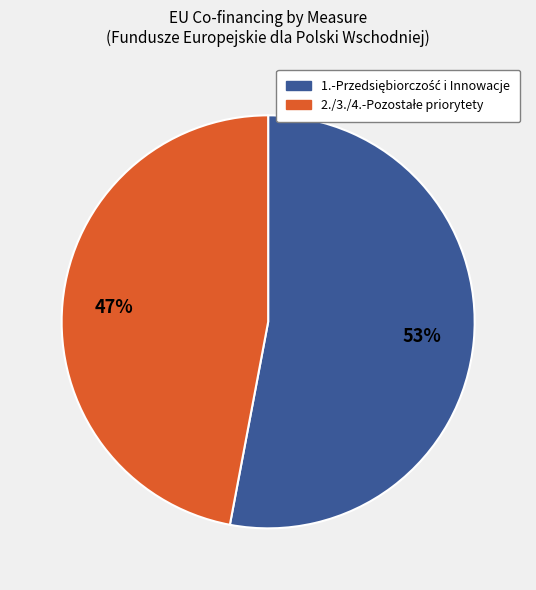

Is there a majority slice in this chart?

Yes